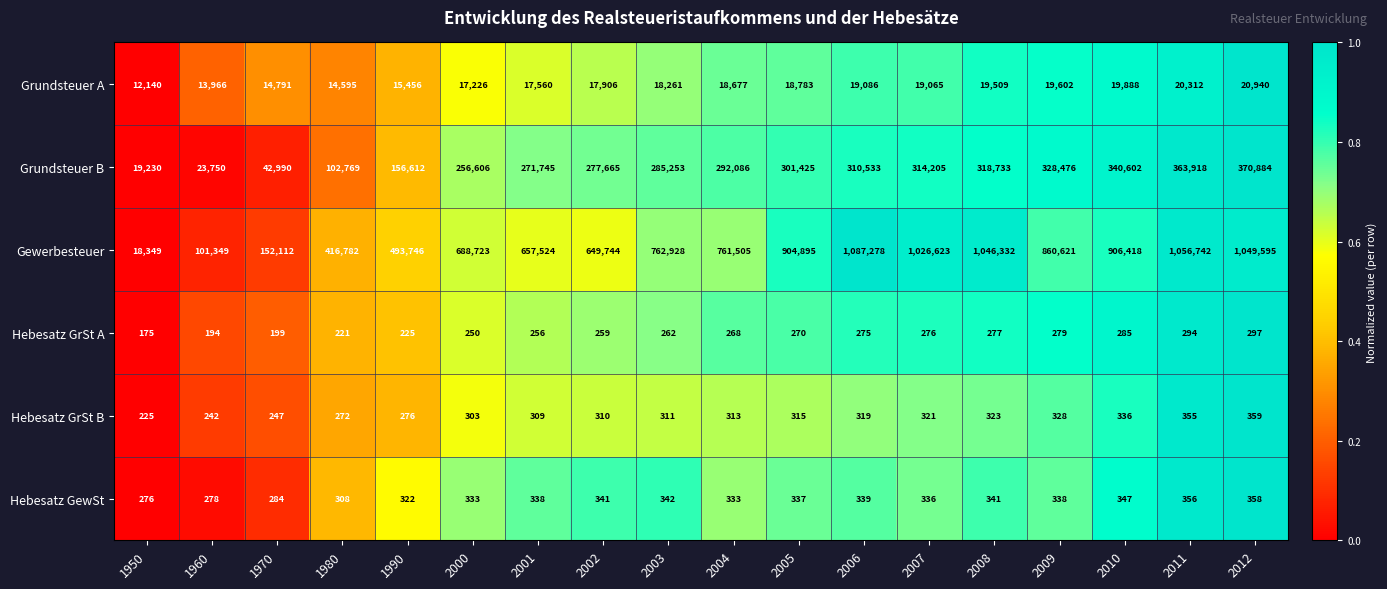

List the labels in order of Hebesatz GrSt A value, largest first.

2012, 2011, 2010, 2009, 2008, 2007, 2006, 2005, 2004, 2003, 2002, 2001, 2000, 1990, 1980, 1970, 1960, 1950